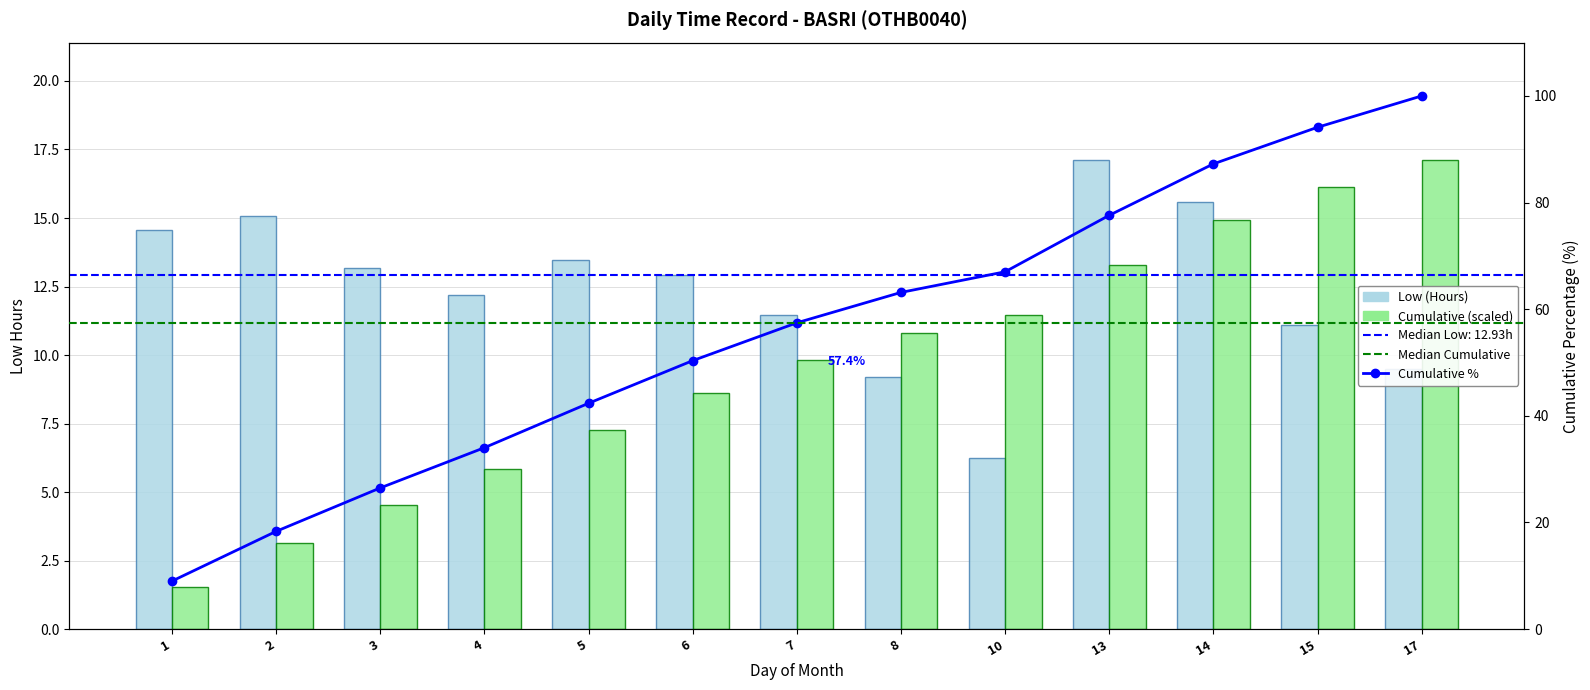

What is the value of the Cumulative (scaled) bar at the 3rd from the left?

4.5